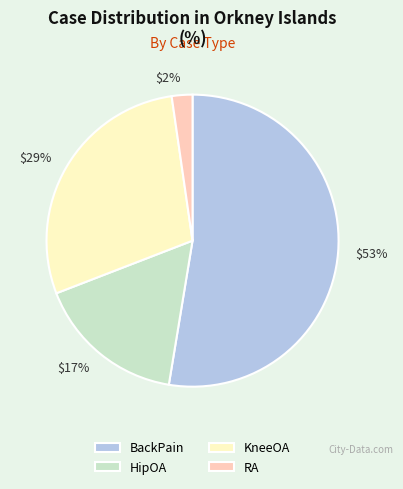

How many segments does this pie chart have?

4